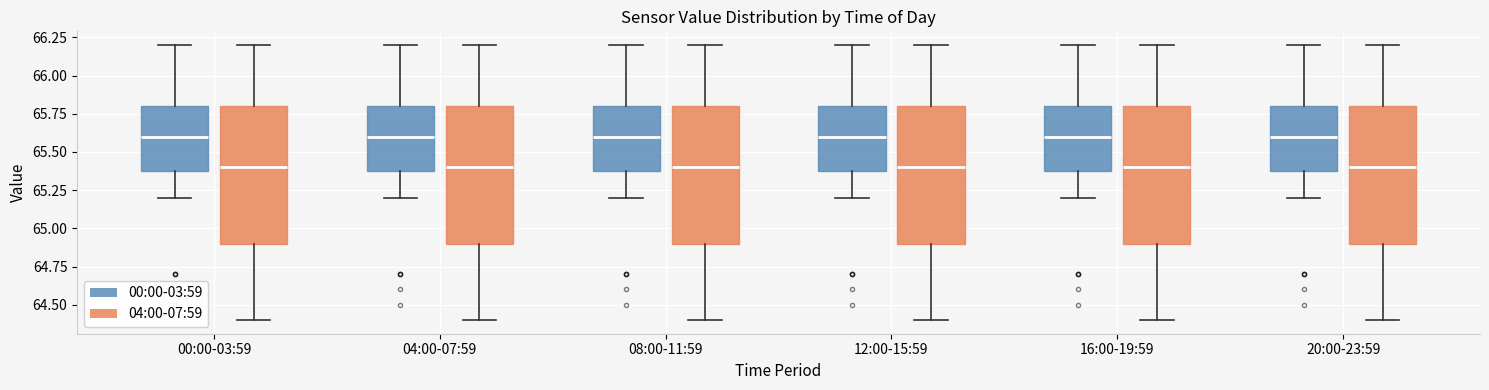

Reading left to right, transcribe this box plot: for each box, give where its median line is, the range the box spans, and where its two whiskers end, as read against the y-axis. The values are not printed on the chart, so give them approximately, as read against the axis.

00:00-03:59 (00:00-03:59): median 65.6, box 65.4 to 65.8, whiskers 65.2 to 66.2
00:00-03:59 (04:00-07:59): median 65.4, box 64.9 to 65.8, whiskers 64.4 to 66.2
04:00-07:59 (00:00-03:59): median 65.6, box 65.4 to 65.8, whiskers 65.2 to 66.2
04:00-07:59 (04:00-07:59): median 65.4, box 64.9 to 65.8, whiskers 64.4 to 66.2
08:00-11:59 (00:00-03:59): median 65.6, box 65.4 to 65.8, whiskers 65.2 to 66.2
08:00-11:59 (04:00-07:59): median 65.4, box 64.9 to 65.8, whiskers 64.4 to 66.2
12:00-15:59 (00:00-03:59): median 65.6, box 65.4 to 65.8, whiskers 65.2 to 66.2
12:00-15:59 (04:00-07:59): median 65.4, box 64.9 to 65.8, whiskers 64.4 to 66.2
16:00-19:59 (00:00-03:59): median 65.6, box 65.4 to 65.8, whiskers 65.2 to 66.2
16:00-19:59 (04:00-07:59): median 65.4, box 64.9 to 65.8, whiskers 64.4 to 66.2
20:00-23:59 (00:00-03:59): median 65.6, box 65.4 to 65.8, whiskers 65.2 to 66.2
20:00-23:59 (04:00-07:59): median 65.4, box 64.9 to 65.8, whiskers 64.4 to 66.2